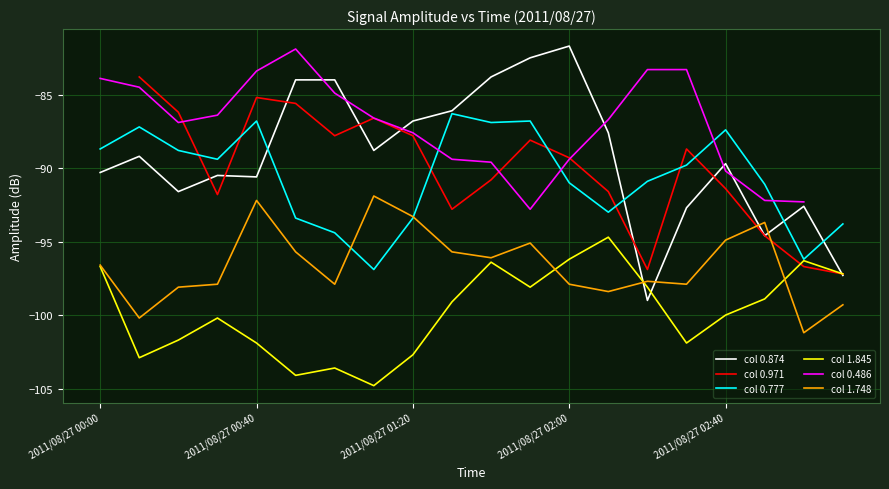

At which label does col 0.777 reach its peak?

9